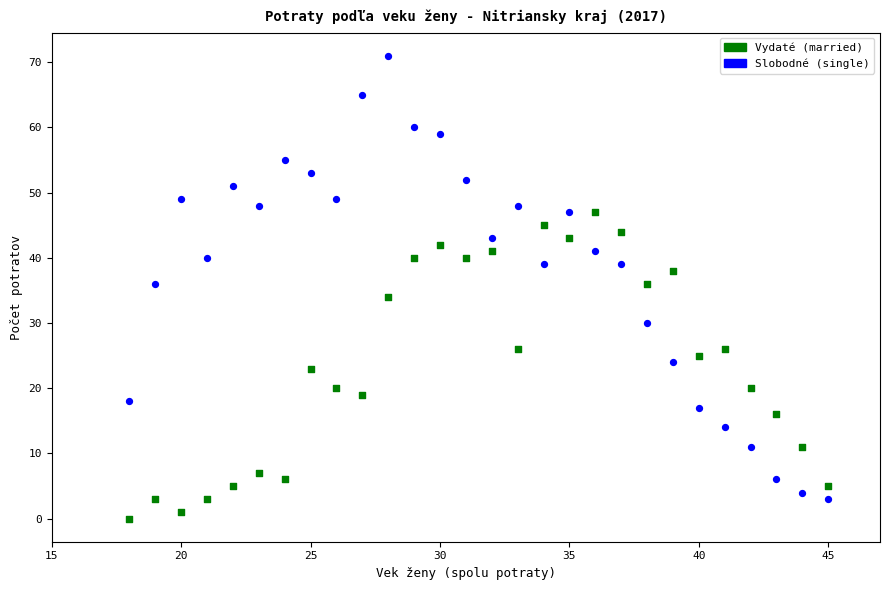

Across all data points, what is the range of Y values (max minus min)?

71